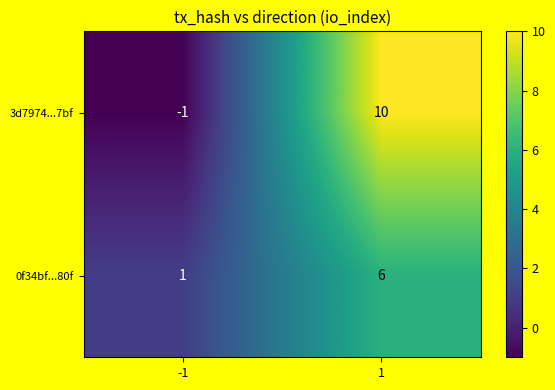

Is it true that 3d7974...7bf equals 10 at 1?

True